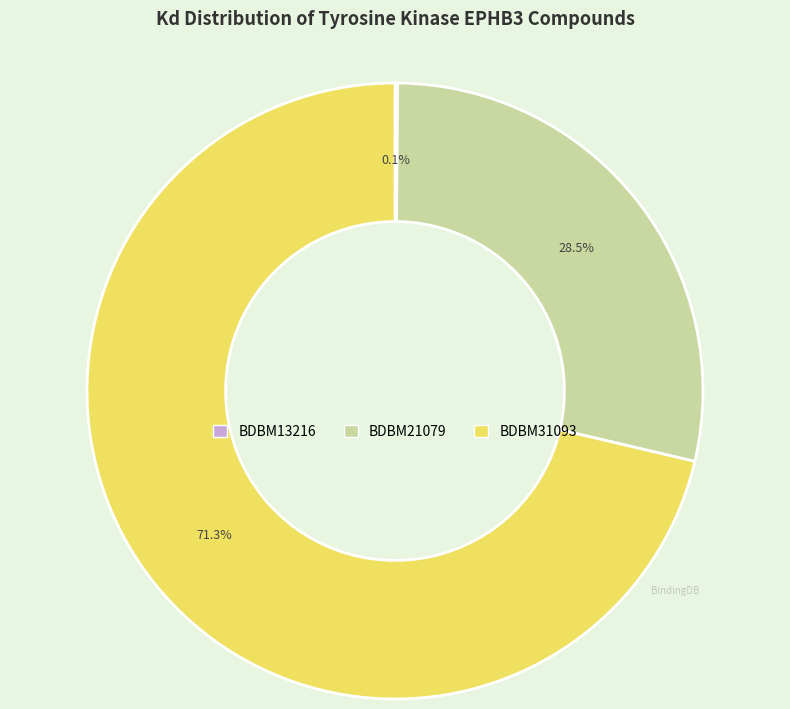

What is the largest slice in the pie chart?

BDBM31093